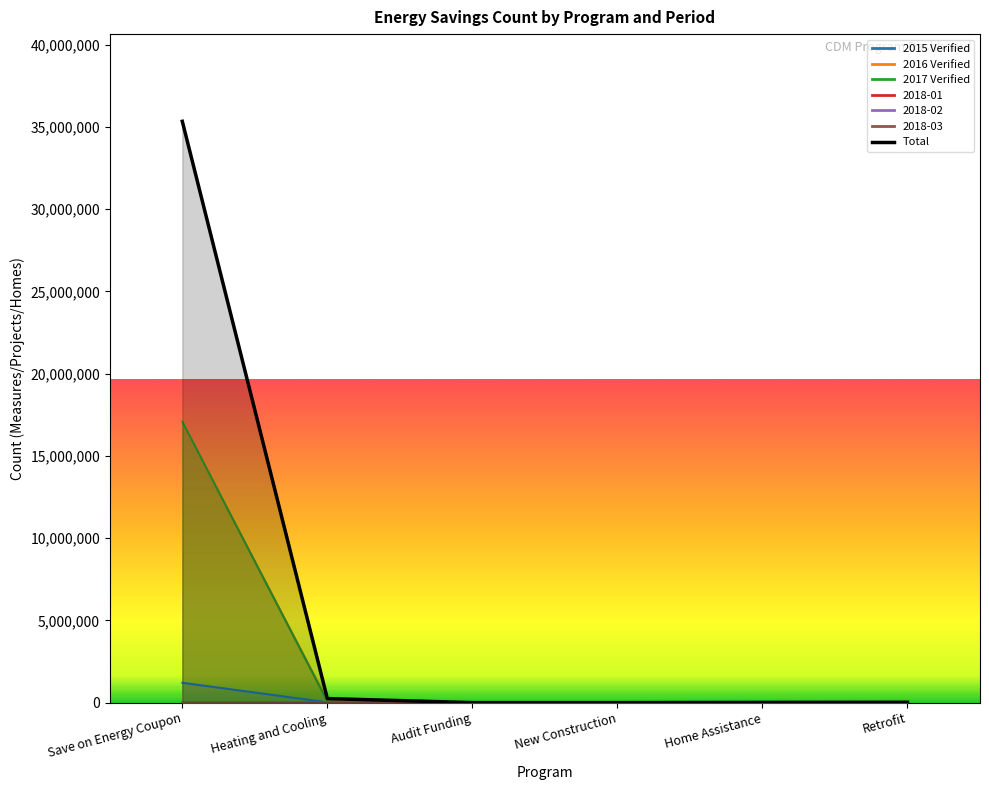

List the labels in order of value, smallest first.

New Construction, Audit Funding, Home Assistance, Retrofit, Heating and Cooling, Save on Energy Coupon